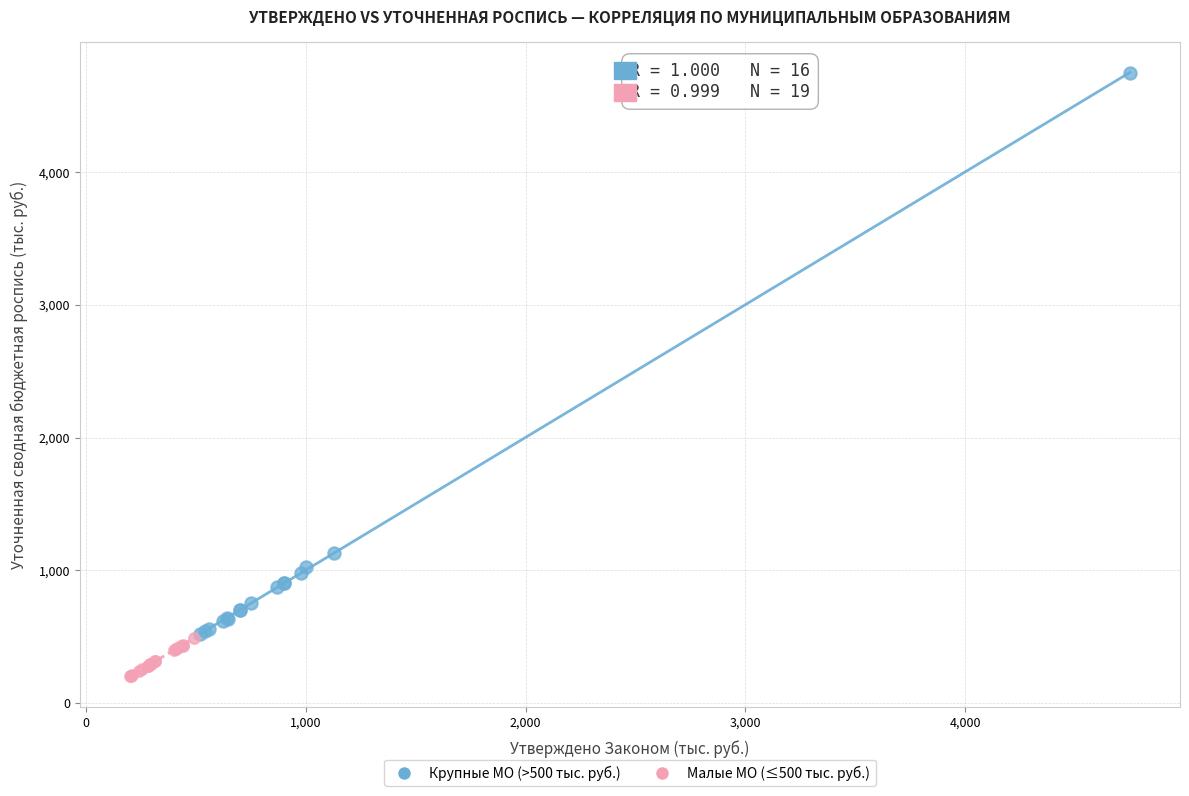

What are all the series names shown in the legend?

Крупные МО (>500 тыс. руб.), Малые МО (≤500 тыс. руб.)